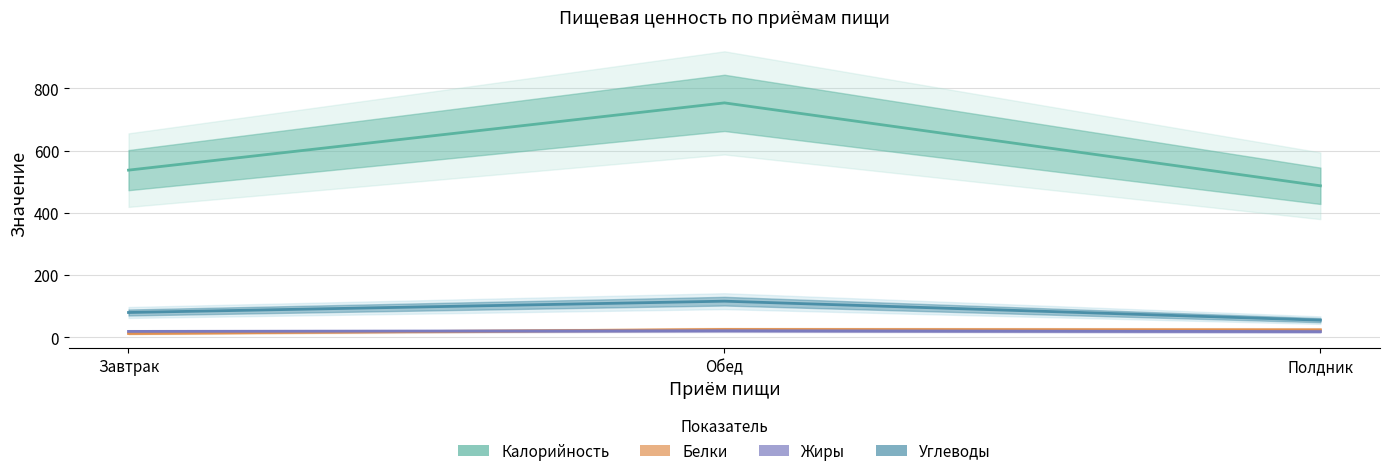

At which category is the sum across all series the highest?

Обед